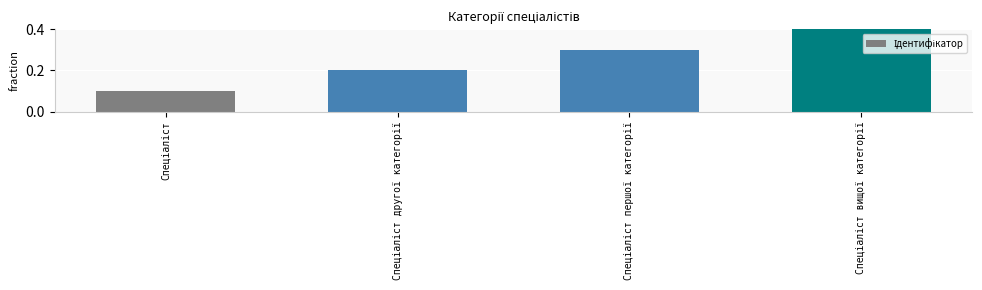

What is the value of the 4th bar from the left?

0.4